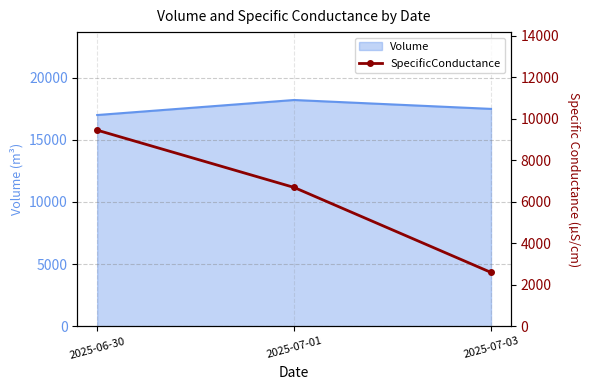

The value of Volume at 2025-07-03 is 17484.0. True or false?

True